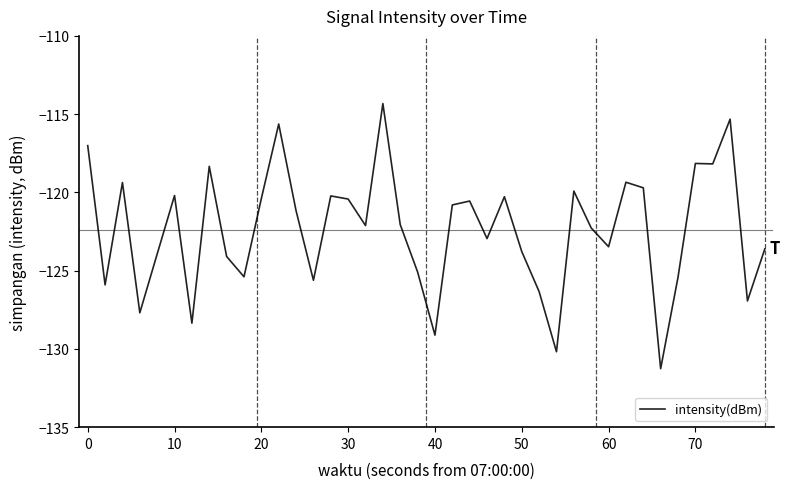

What is the difference between the maximum and minimum values?

16.9